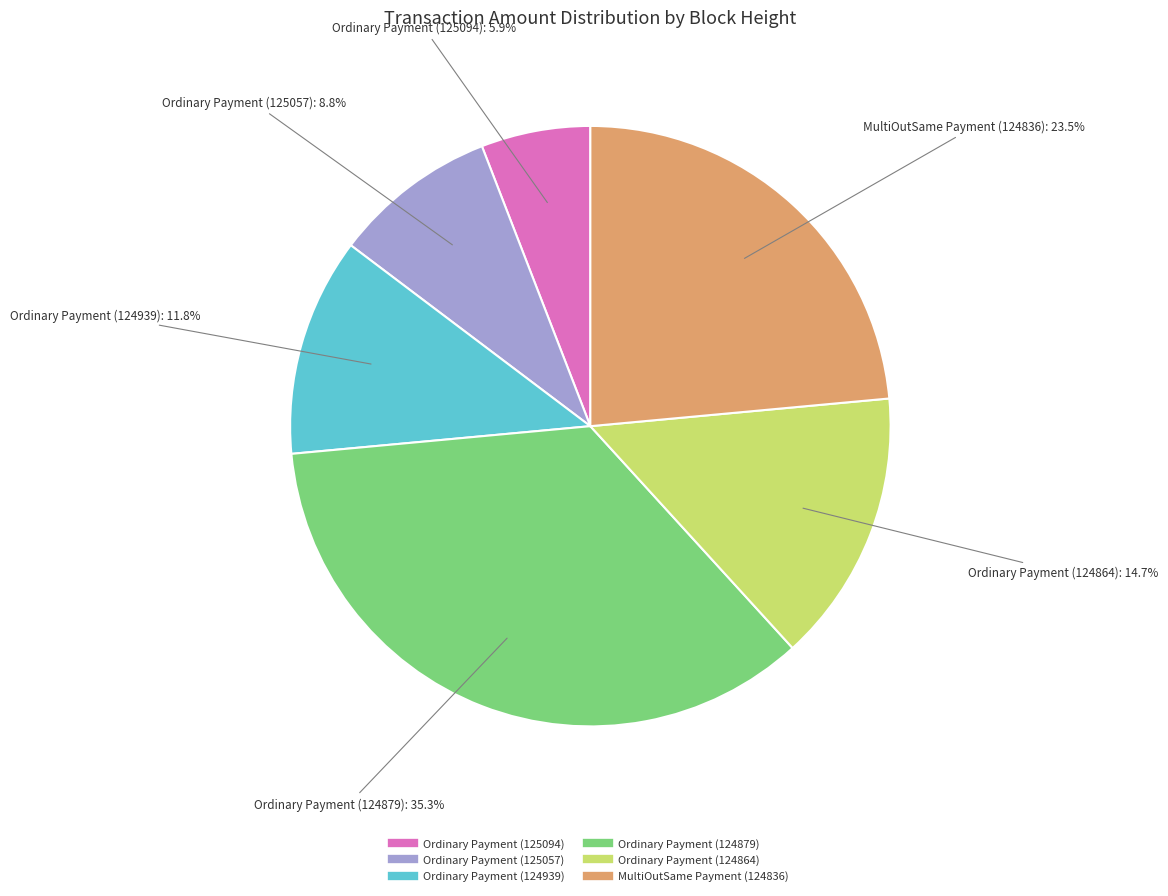

How many slices are in this pie chart?

6